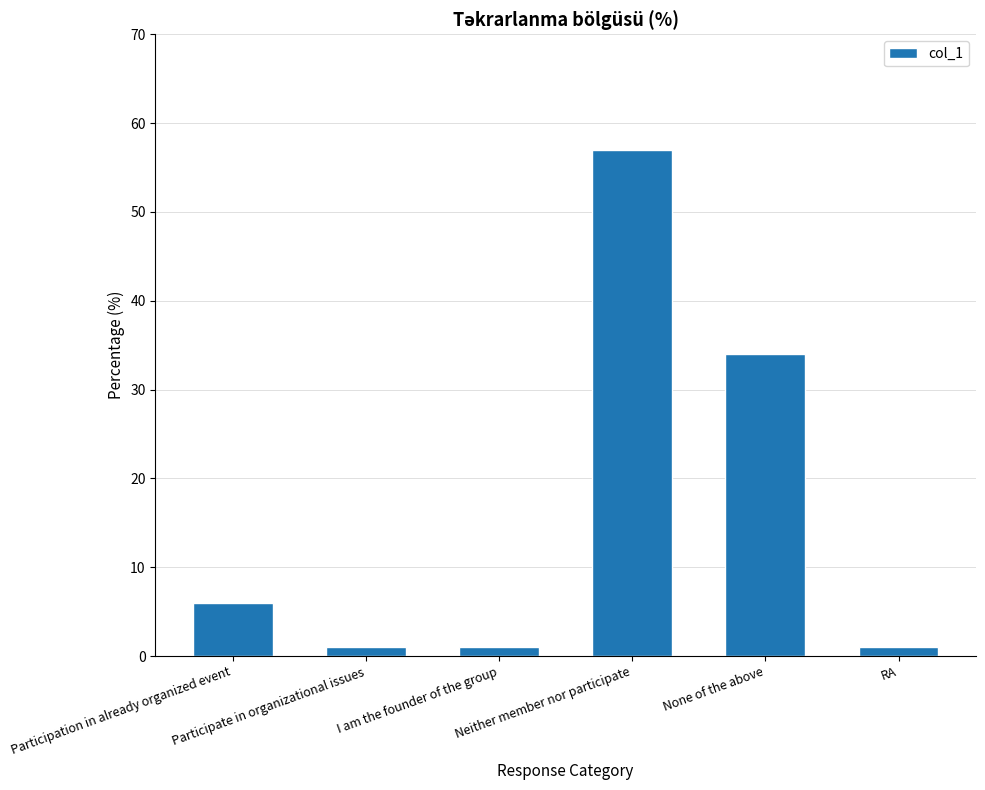

Reading left to right, list all the values displayed in this chart.

6	1	1	57	34	1